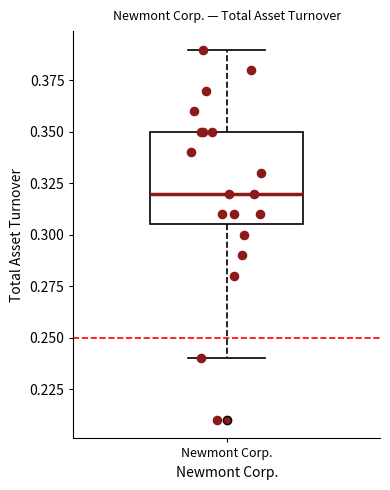

Where does the upper whisker of the box for Newmont Corp. end on the y-axis? The values are not printed on the chart, so give them approximately, as read against the axis.

0.390